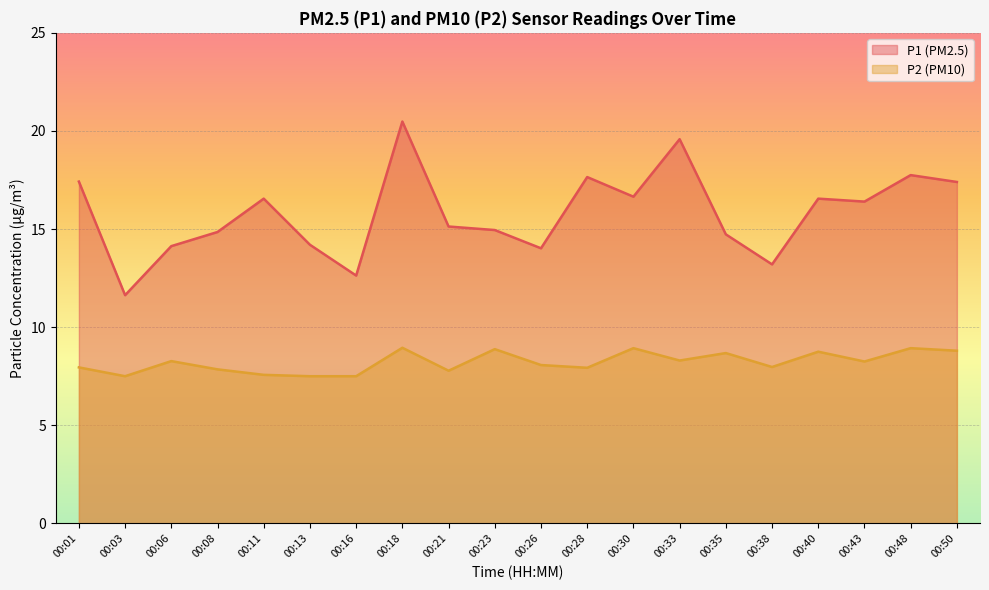

The P1 series shows 7.9 at 00:08. True or false?

False